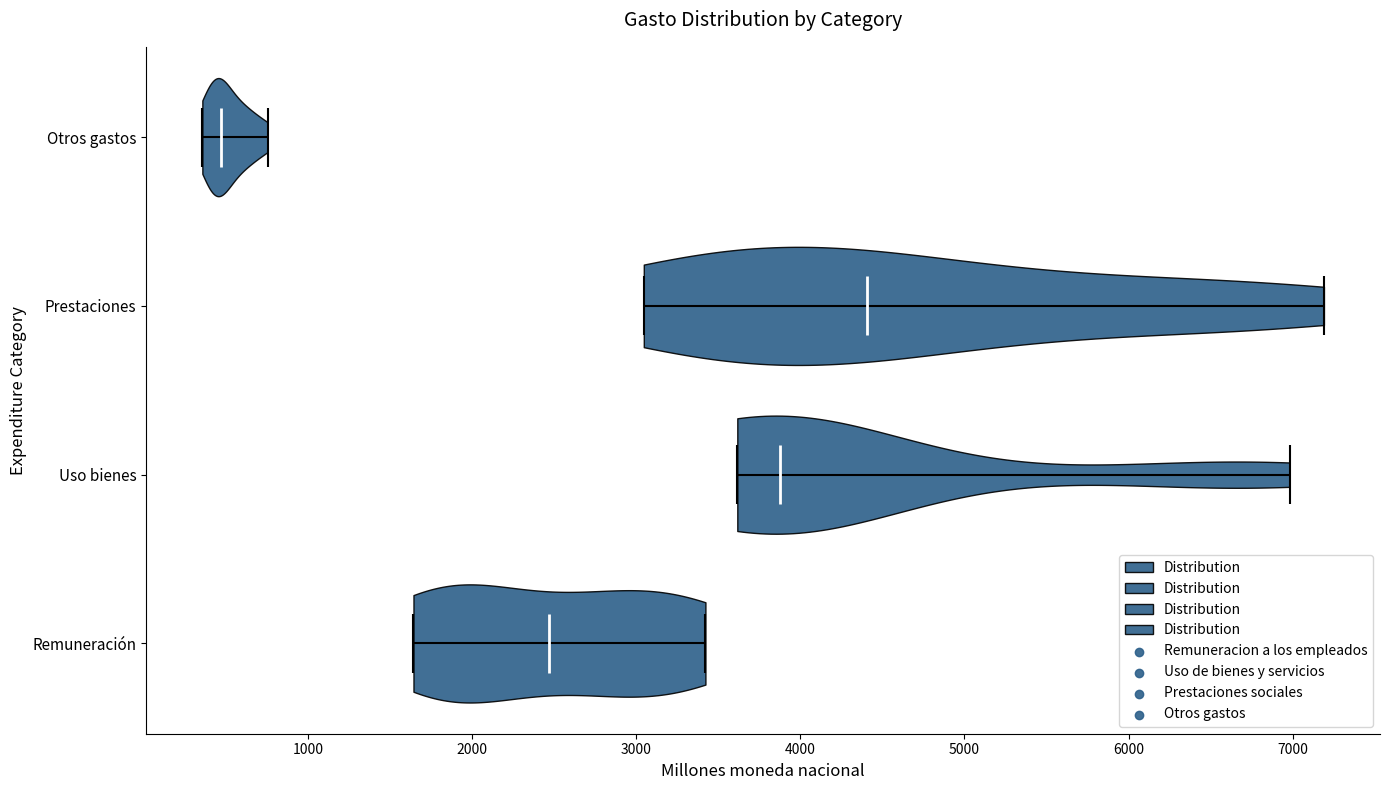

Reading bottom to top, read every violin against the x-axis: where its median line is, and the lowest and highest points it reaches. The values are not printed on the chart, so give them approximately, as read against the axis.

Remuneración: median line 2500, lowest point 1600, highest point 3400
Uso bienes: median line 3900, lowest point 3600, highest point 7000
Prestaciones: median line 4400, lowest point 3000, highest point 7200
Otros gastos: median line 500, lowest point 400, highest point 800